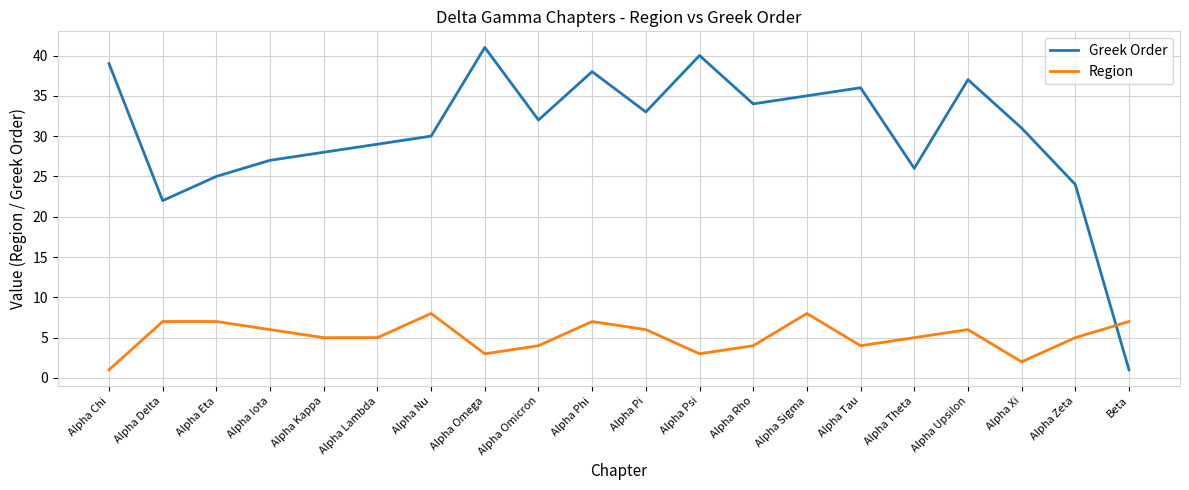

At which category does Greek Order reach its first local valley?

Alpha Delta